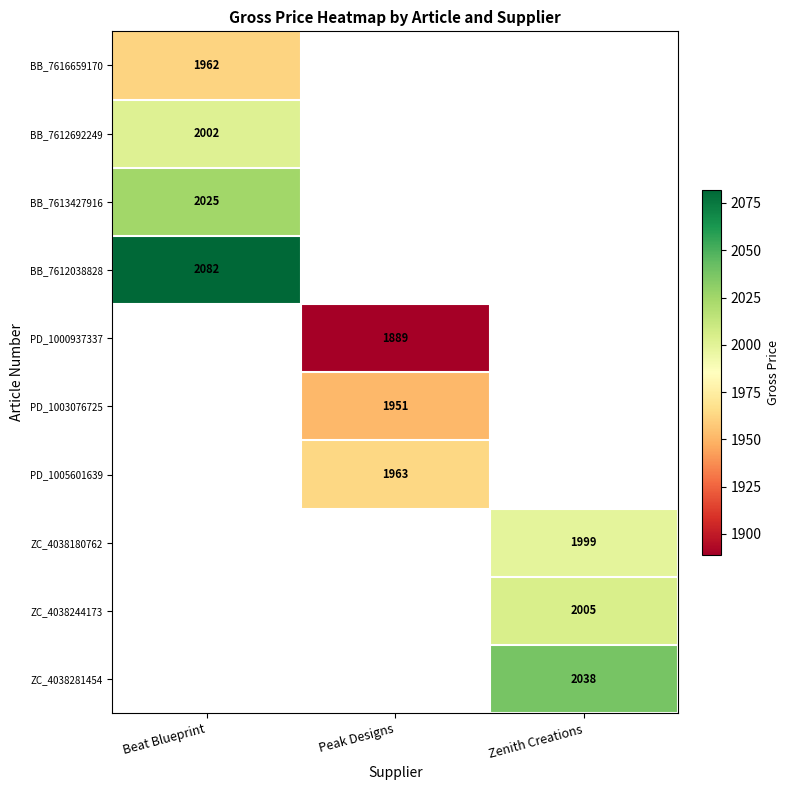

What is the minimum value shown in the chart?

1889.0